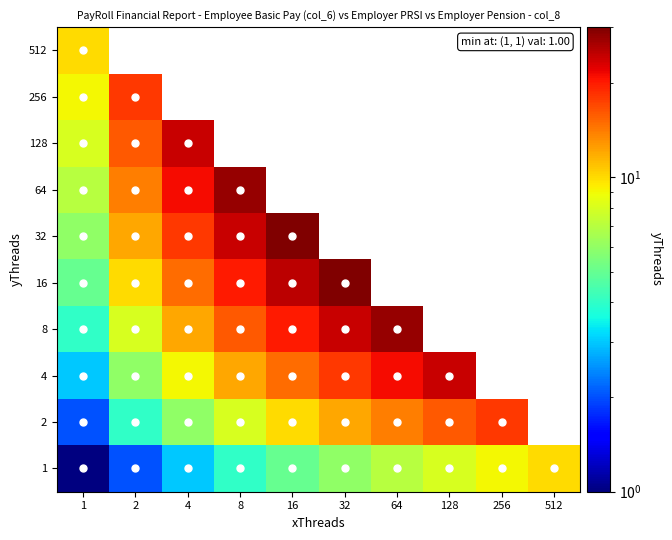

At which category does the chart reach its minimum across all series?

1